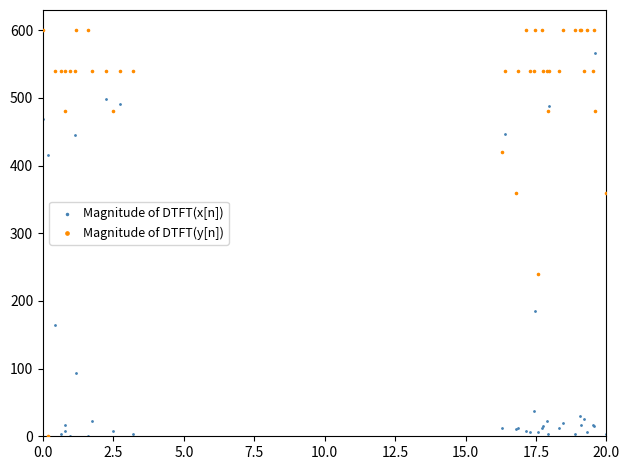

Which series has the widest spread of Y values?

Magnitude of DTFT(y[n])